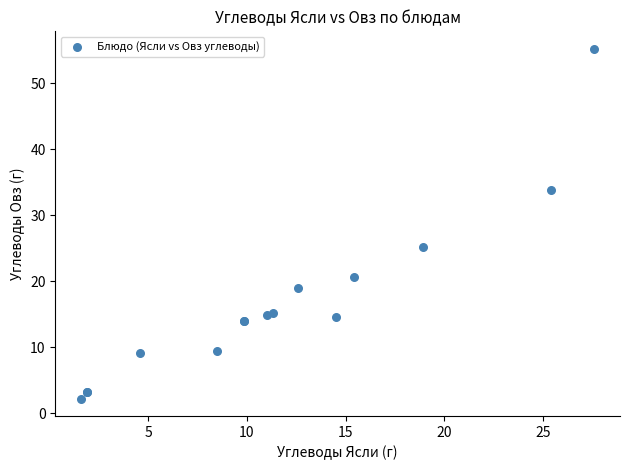

What Y value in the scatter plot is closest to 28?

25.2